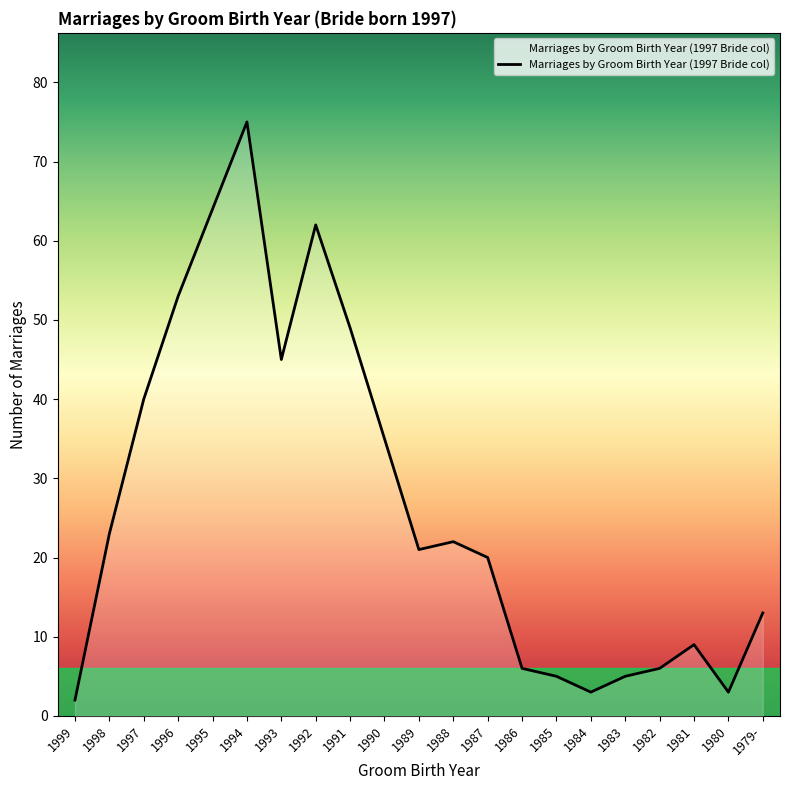

Reading left to right, list all the values displayed in this chart.

1999=2	1998=23	1997=40	1996=53	1995=64	1994=75	1993=45	1992=62	1991=49	1990=35	1989=21	1988=22	1987=20	1986=6	1985=5	1984=3	1983=5	1982=6	1981=9	1980=3	1979-=13